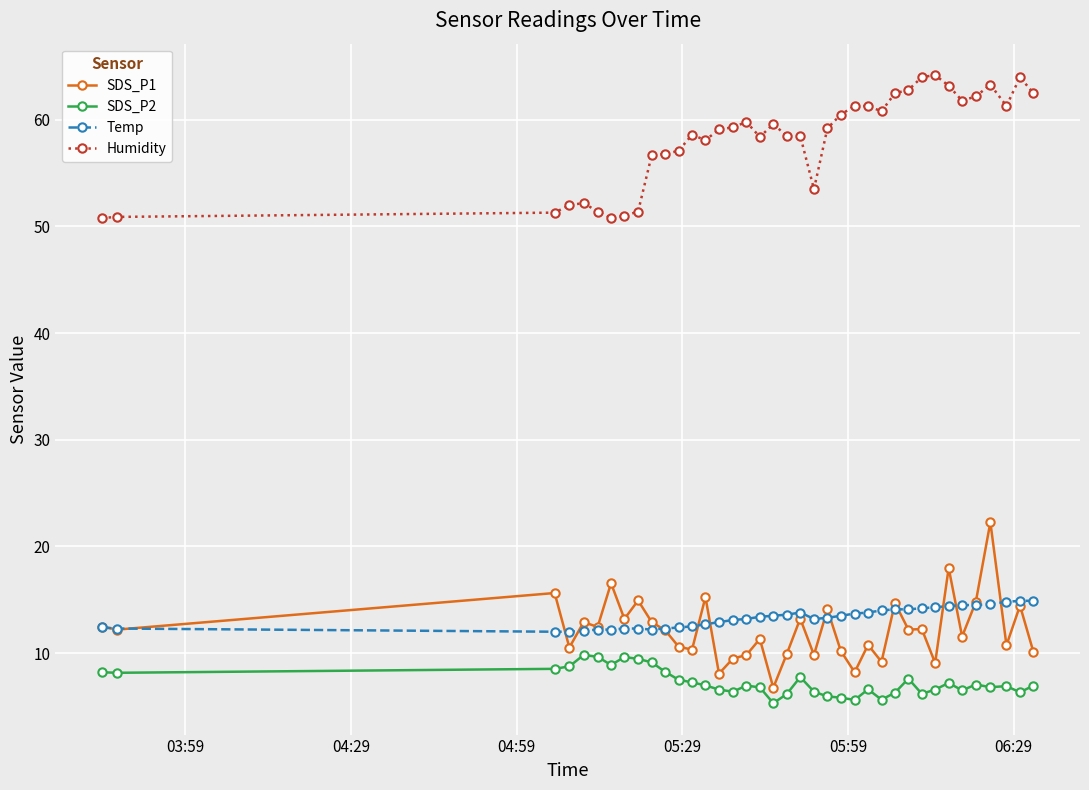

What is the greatest value displayed?

64.2